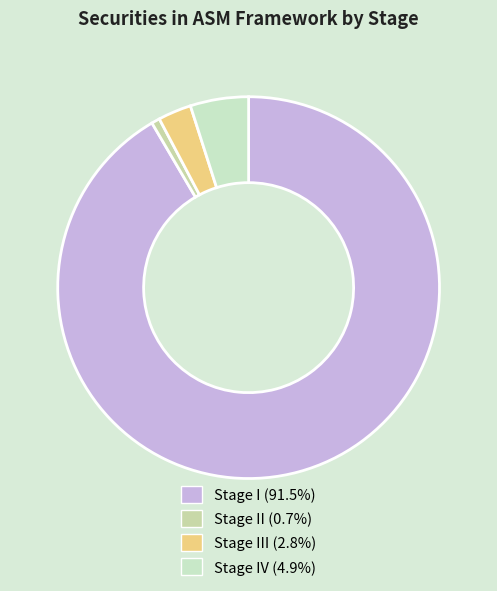

How many segments does this pie chart have?

4